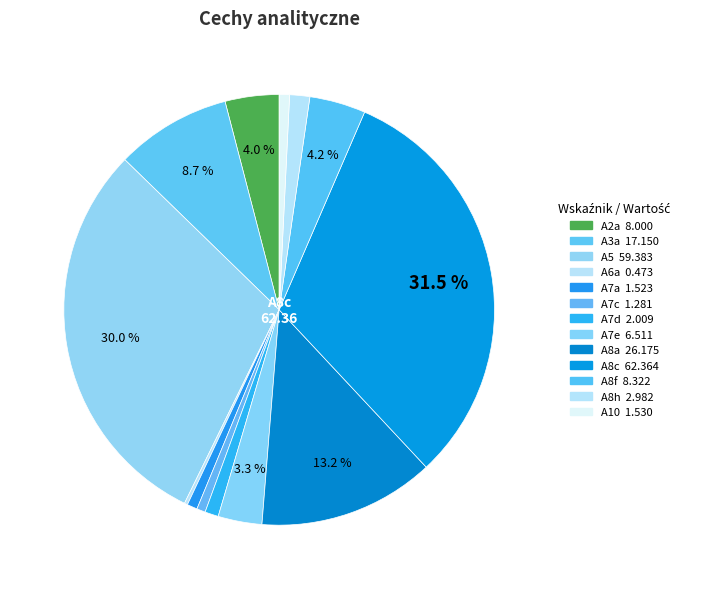

How much of the chart is everything except A8c?

68.5%